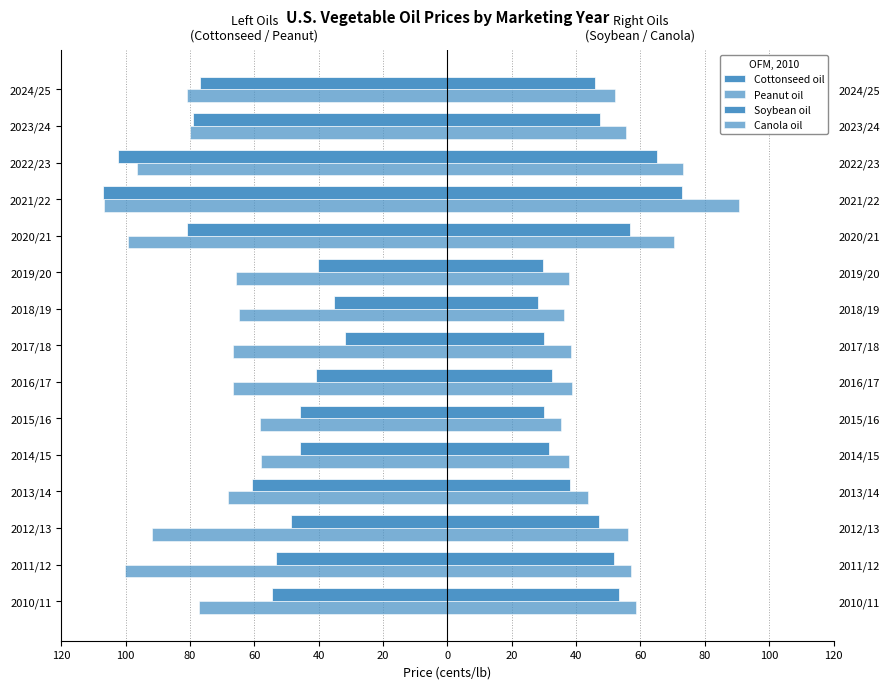

What is the difference between the second highest and minimum values in the Canola oil series?

37.9